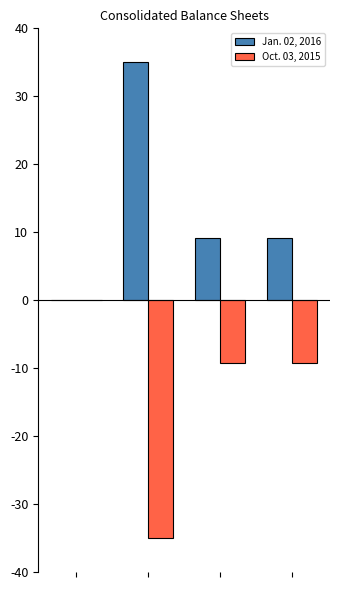

Which series has the largest total across all categories?

Jan. 02, 2016